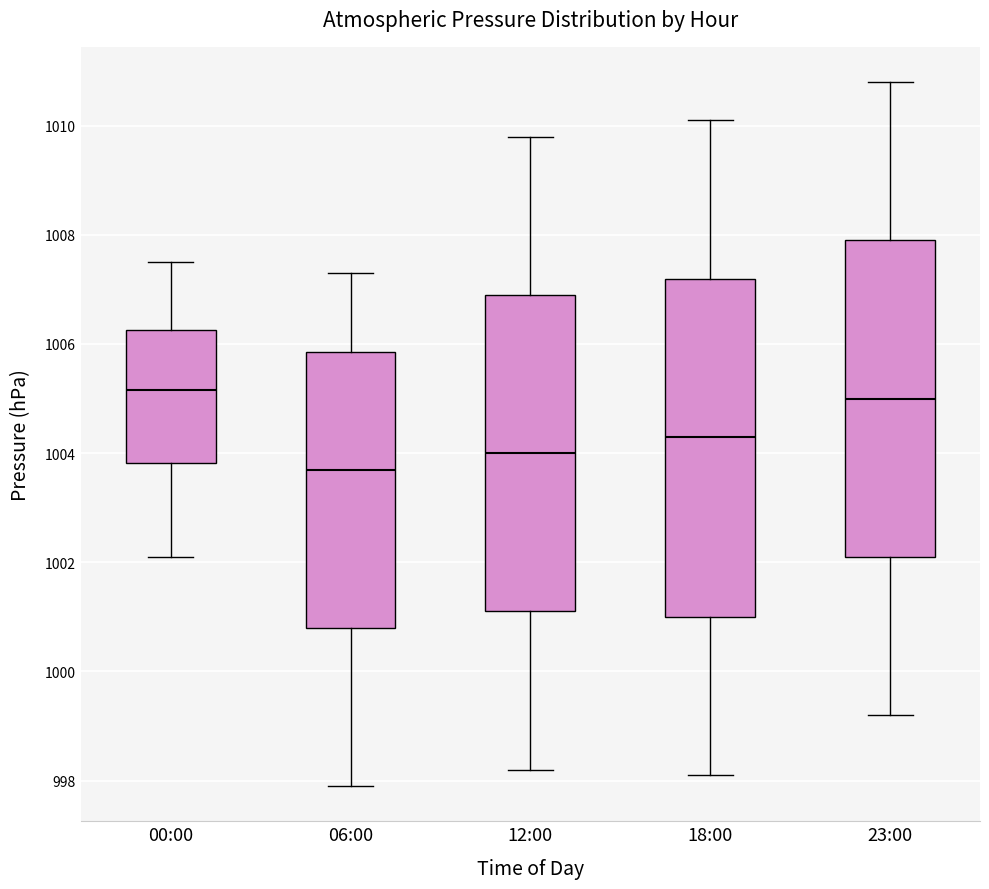

Reading left to right, read every box against the y-axis: the position of its median line, the range the box covers, and the ends of its whiskers. The values are not printed on the chart, so give them approximately, as read against the axis.

00:00: median 1005.2, box 1003.8 to 1006.2, whiskers 1002.2 to 1007.6
06:00: median 1003.8, box 1000.8 to 1005.8, whiskers 998.0 to 1007.4
12:00: median 1004.0, box 1001.2 to 1007.0, whiskers 998.2 to 1009.8
18:00: median 1004.4, box 1001.0 to 1007.2, whiskers 998.2 to 1010.2
23:00: median 1005.0, box 1002.2 to 1008.0, whiskers 999.2 to 1010.8